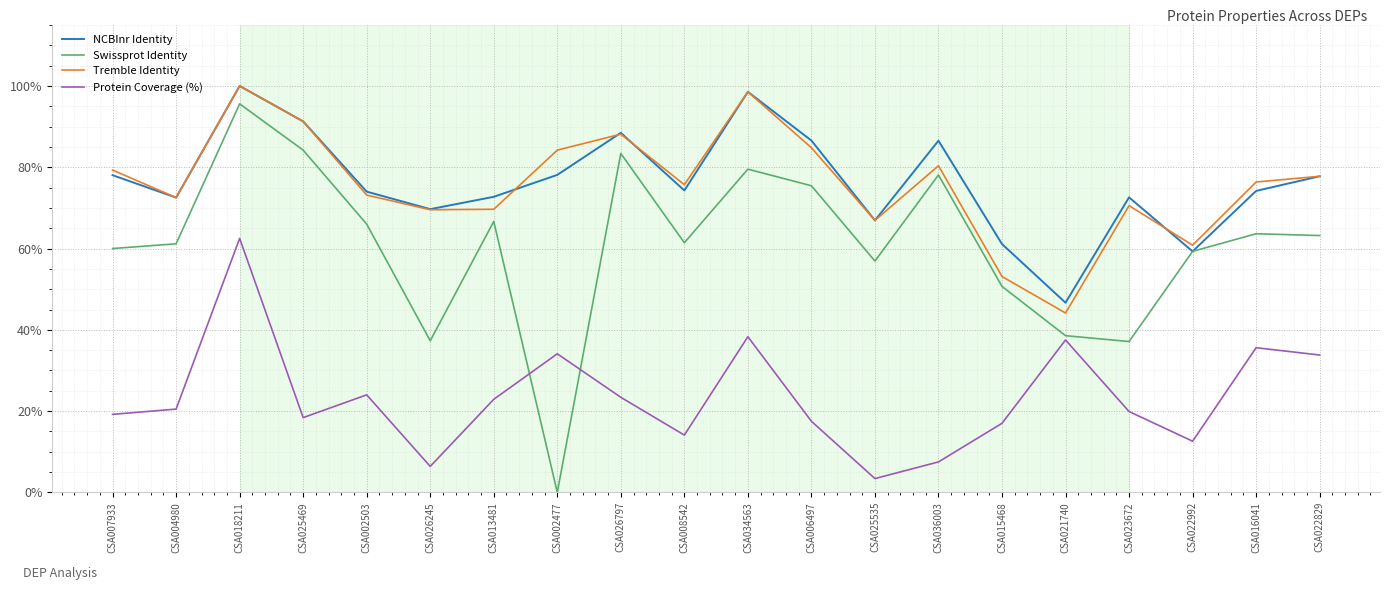

Which category has the lowest value in the NCBInr Identity series?

CSA021740